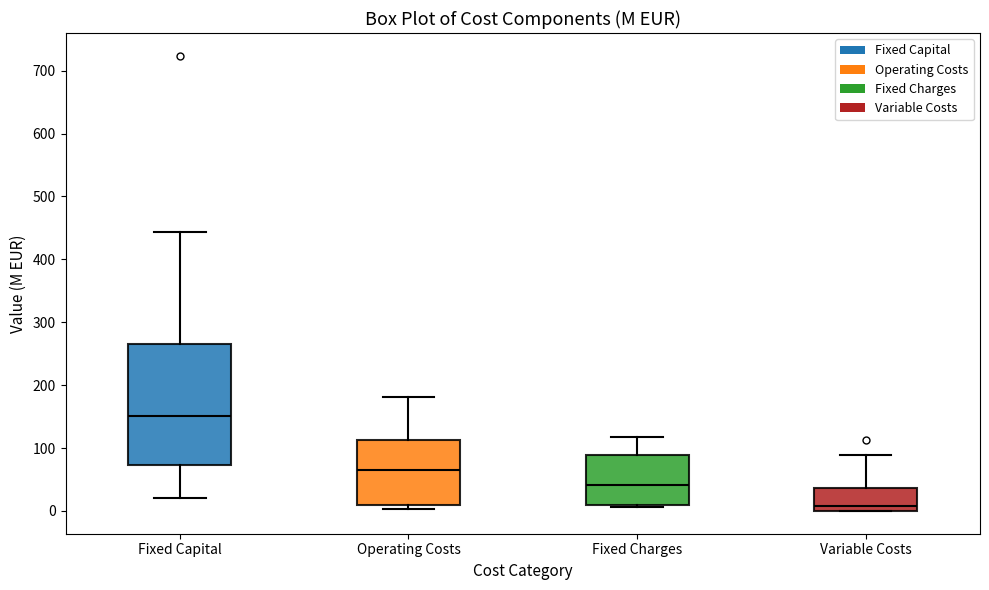

Where does the median line of the box for Variable Costs sit on the y-axis? The values are not printed on the chart, so give them approximately, as read against the axis.

10